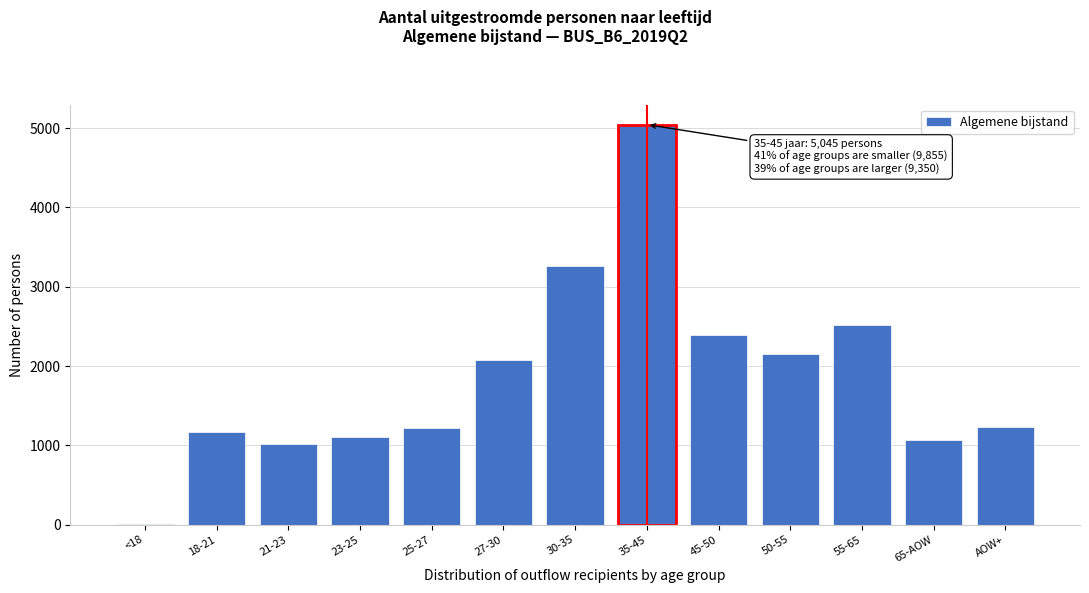

What is the sum of all values?

24250